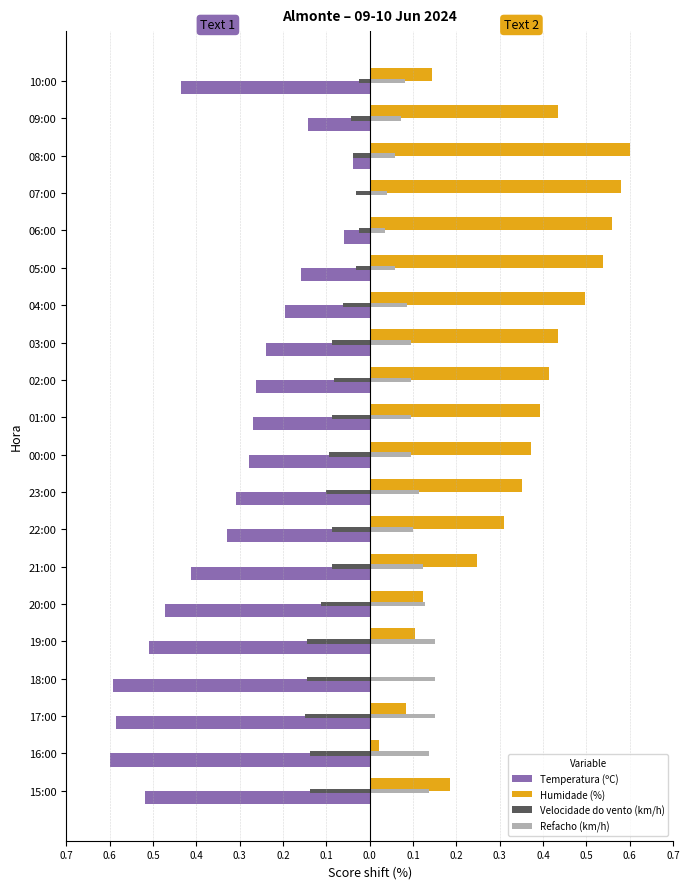

What are all the series names shown in the legend?

Temperatura (ºC), Humidade (%), Velocidade do vento (km/h), Refacho (km/h)